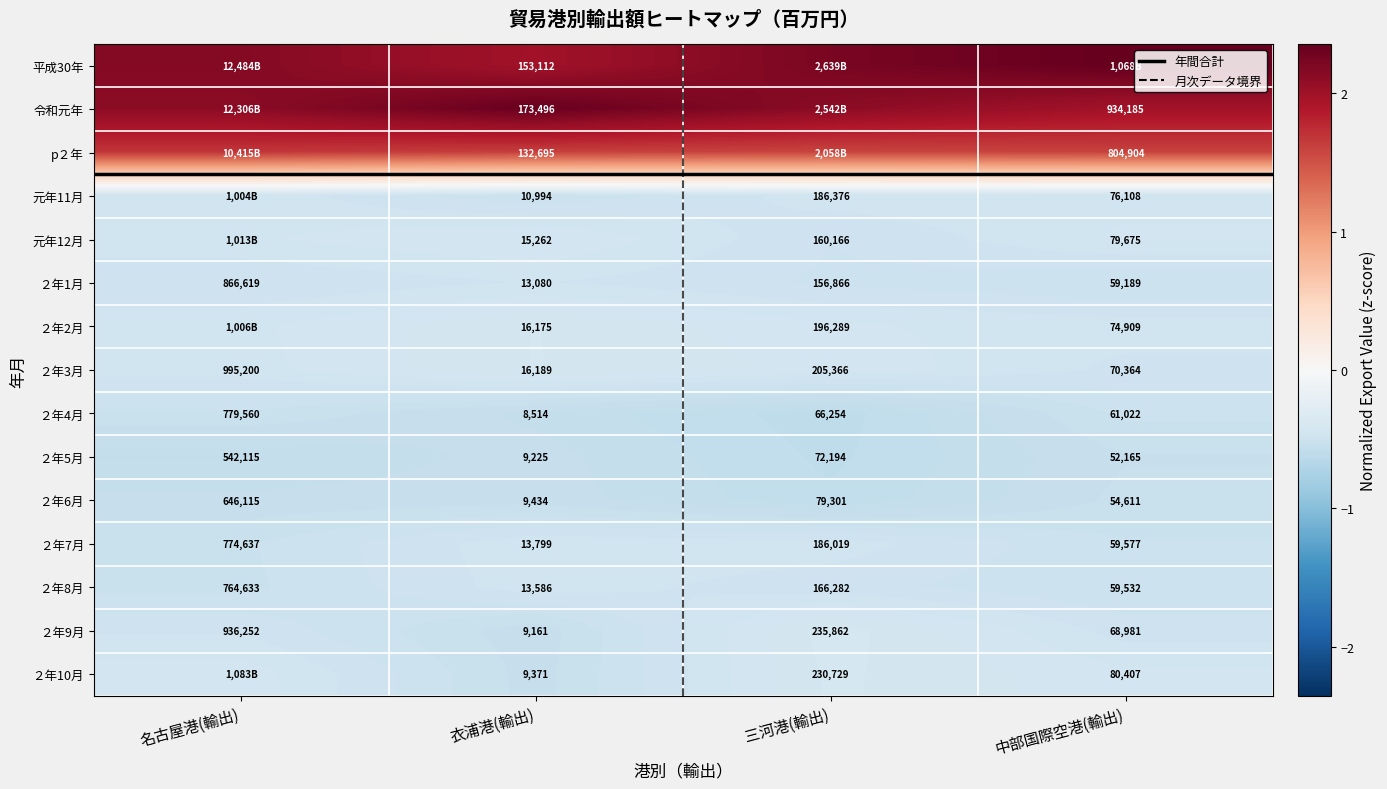

At which label does ２年7月 reach its minimum?

衣浦港(輸出)